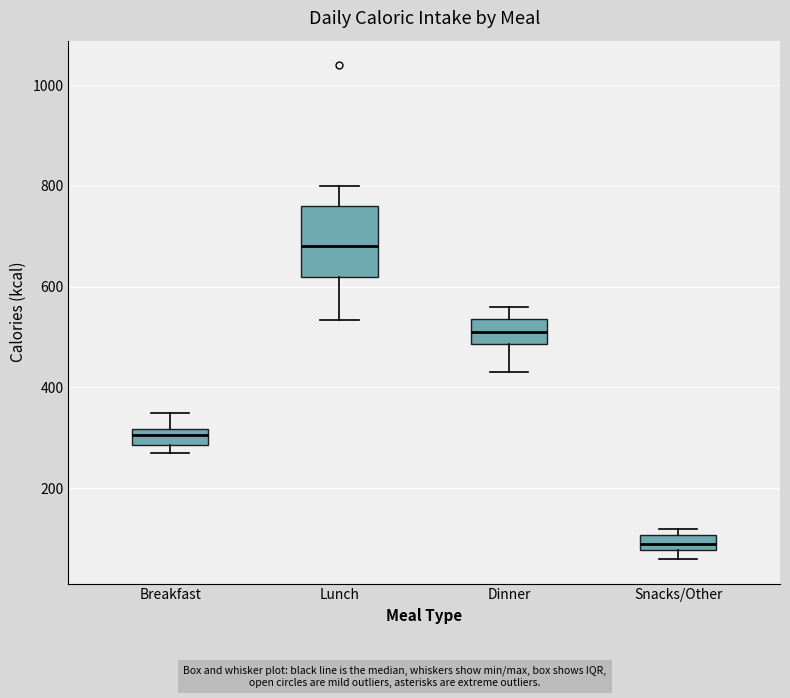

Where does the median line of the box for Lunch sit on the y-axis? The values are not printed on the chart, so give them approximately, as read against the axis.

680